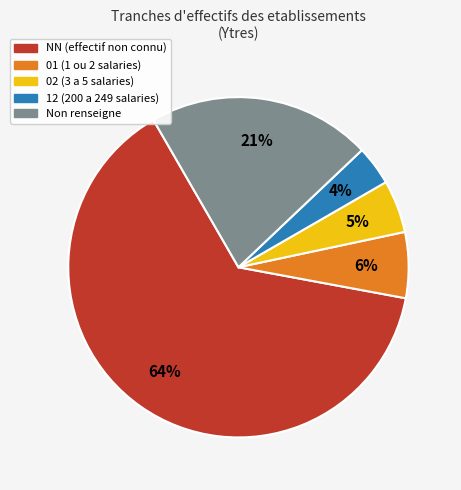

To the nearest percent, what is the difference between the largest and smallest slice percentages?

60%